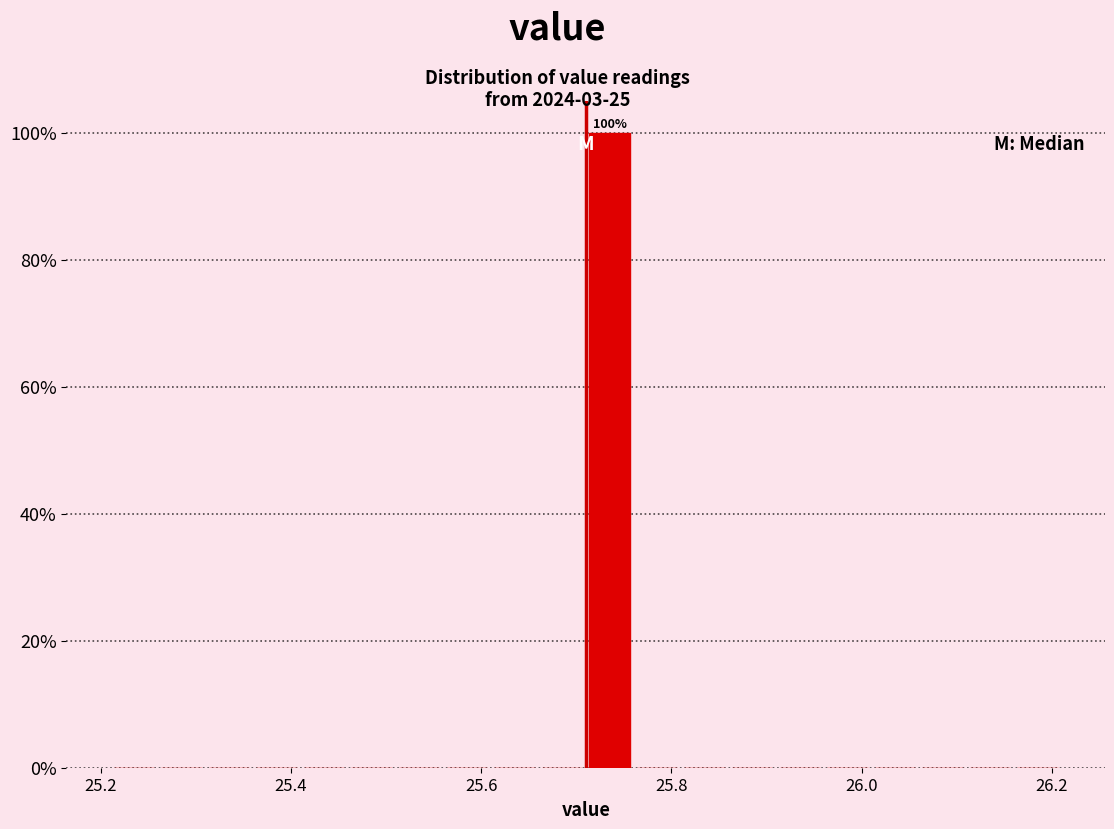

Around what value on the x-axis is the tallest bar? Give the approximate position of its centre, as read against the axis.

25.74